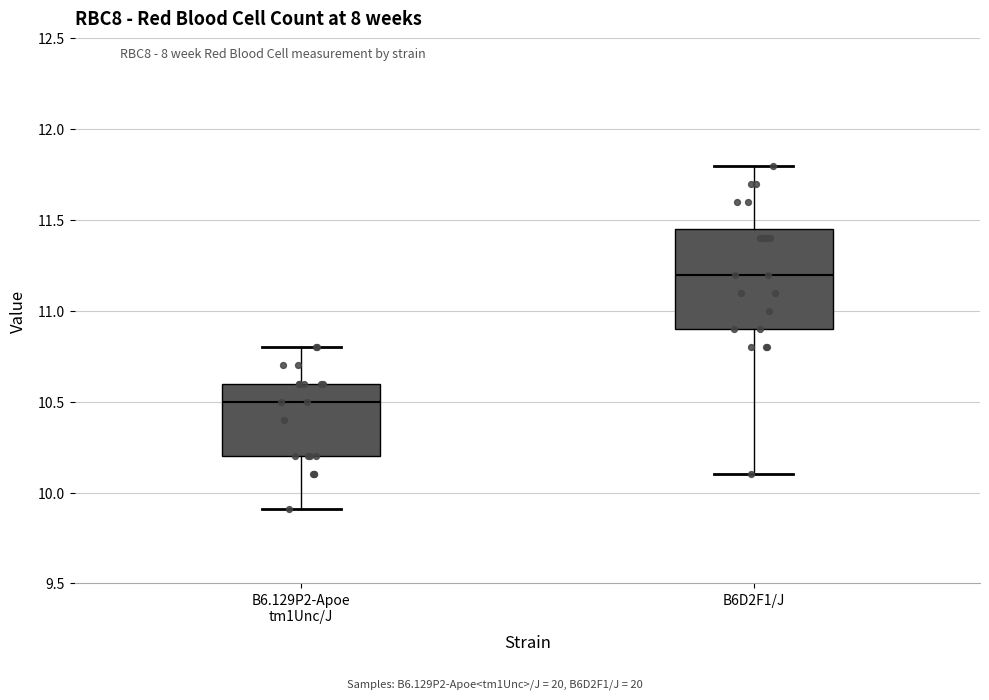

Reading left to right, read every box against the y-axis: the position of its median line, the range the box covers, and the ends of its whiskers. The values are not printed on the chart, so give them approximately, as read against the axis.

B6.129P2-Apoe tm1Unc/J: median 10.50, box 10.20 to 10.60, whiskers 9.90 to 10.80
B6D2F1/J: median 11.20, box 10.90 to 11.45, whiskers 10.10 to 11.80